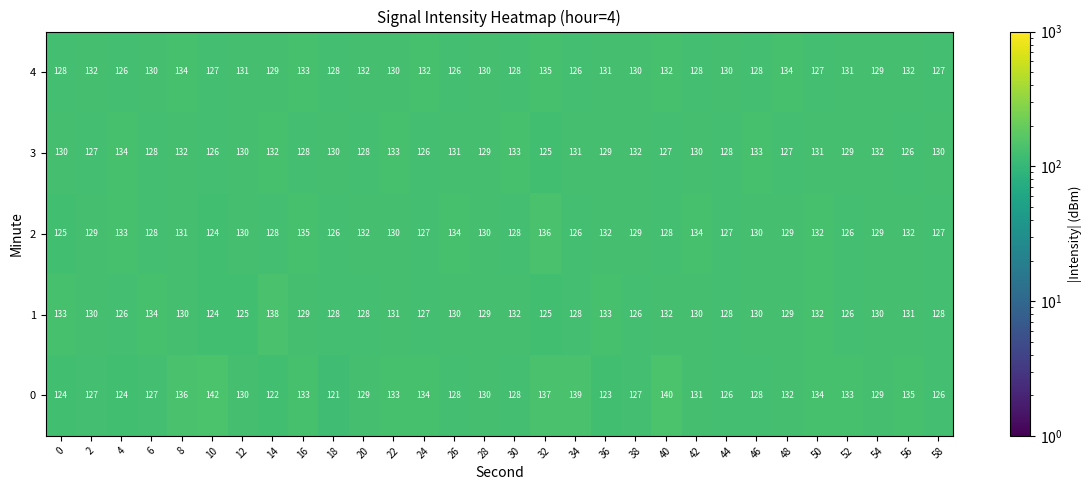

The 3 series shows 129 at 52. True or false?

True